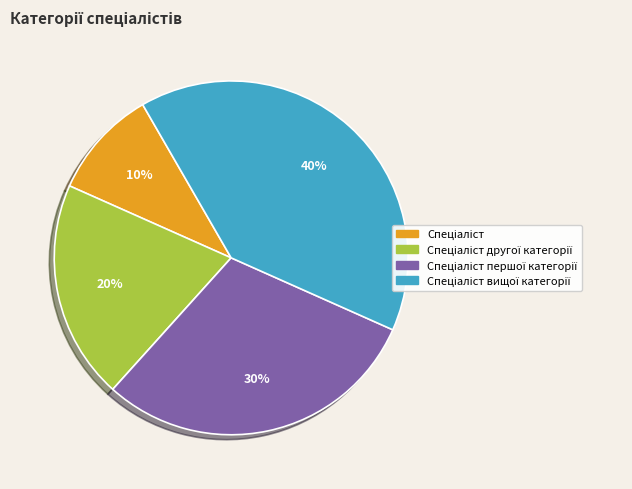

To the nearest percent, what is the difference between the largest and smallest slice percentages?

30%